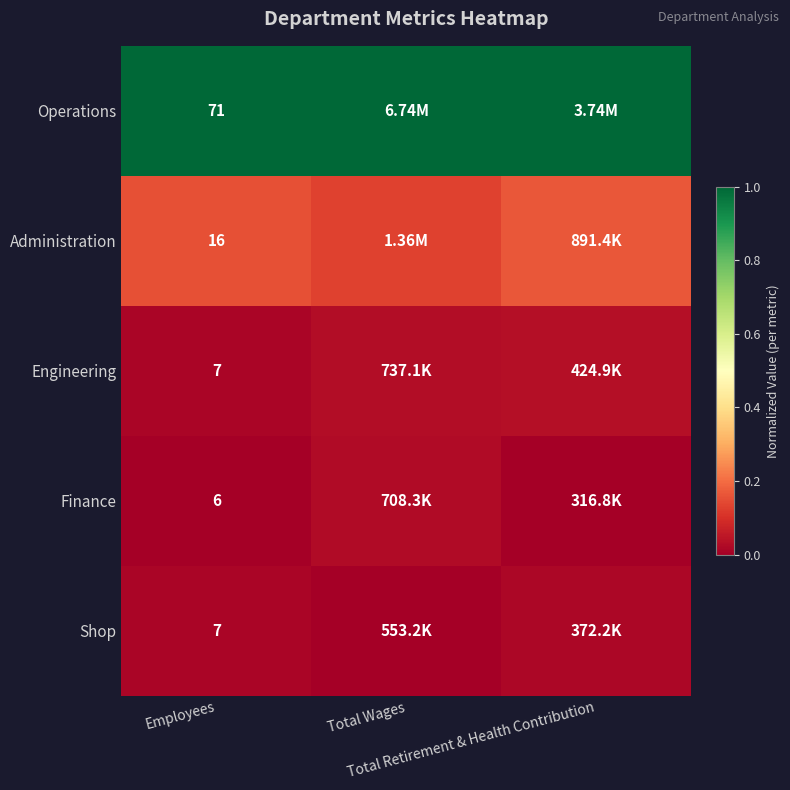

Count the number of categories in the chart.

3